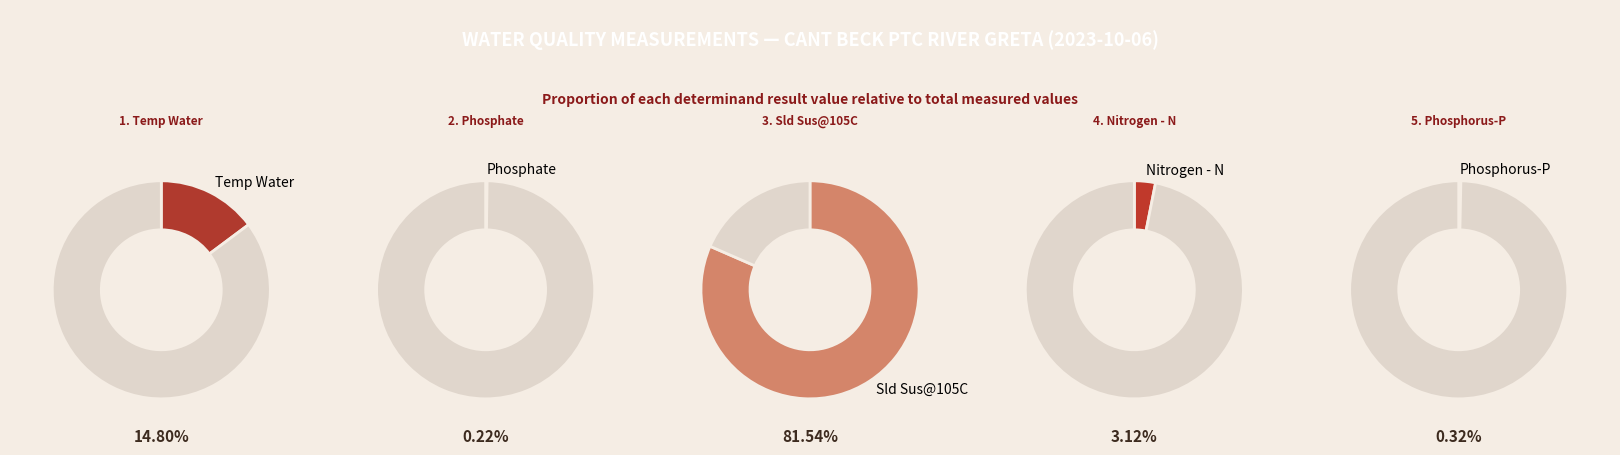

Rank the categories by value from lowest to highest.

Phosphate, Phosphorus-P, Nitrogen - N, Temp Water, Sld Sus@105C